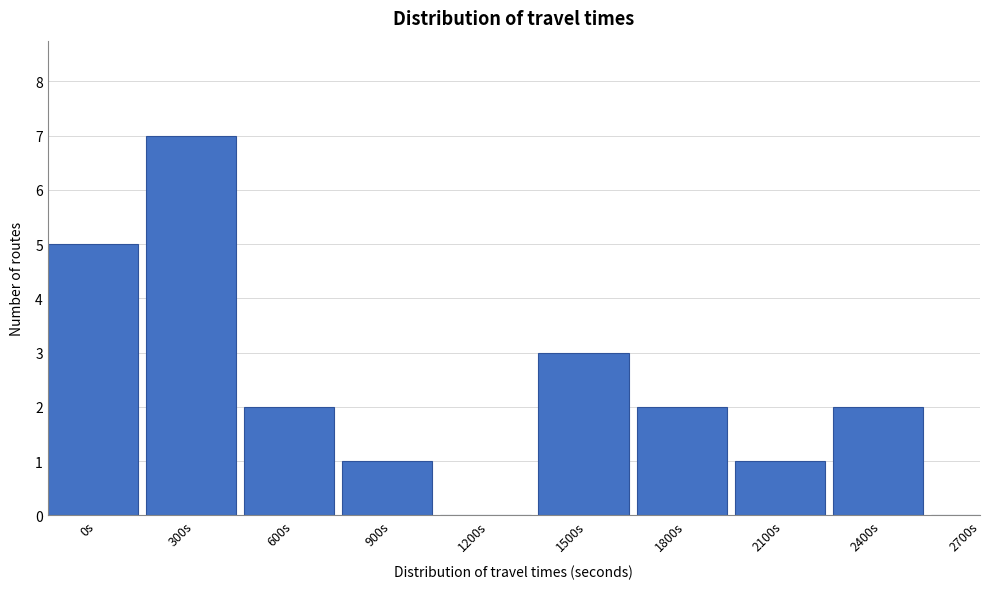

Reading right to left, what are all the values shown in this chart?

2700s=0	2400s=2	2100s=1	1800s=2	1500s=3	1200s=0	900s=1	600s=2	300s=7	0s=5